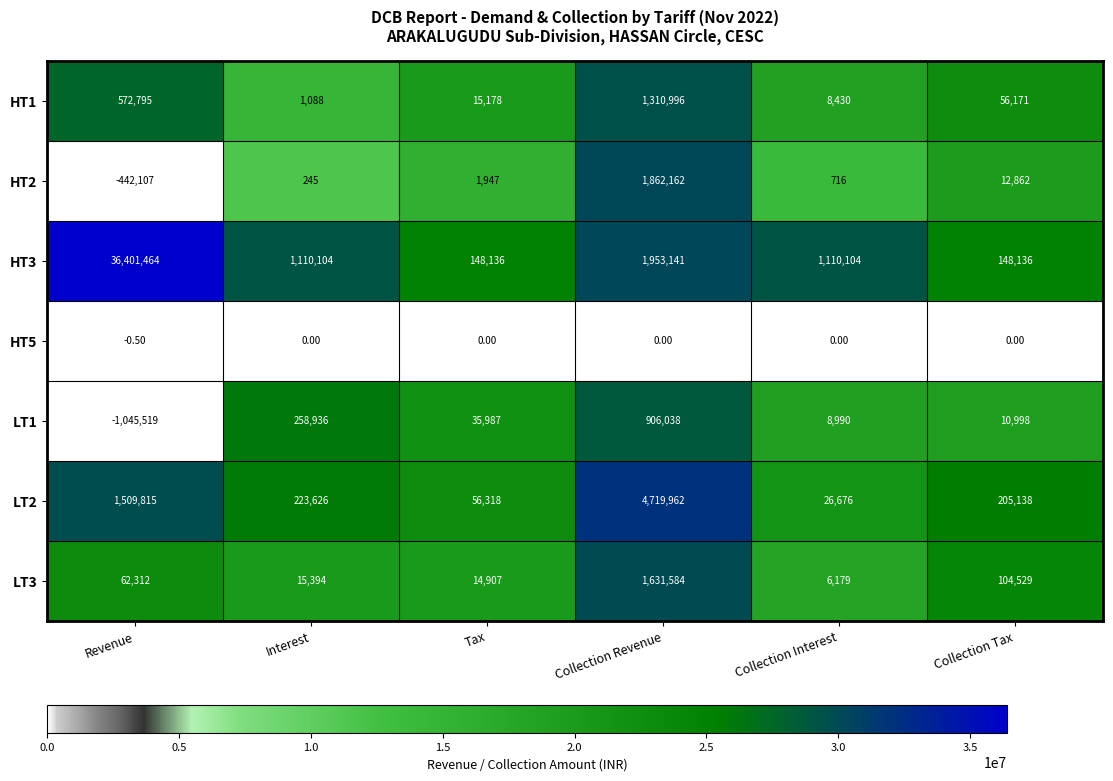

Where is LT2 nearest to the value 2373319?

Revenue